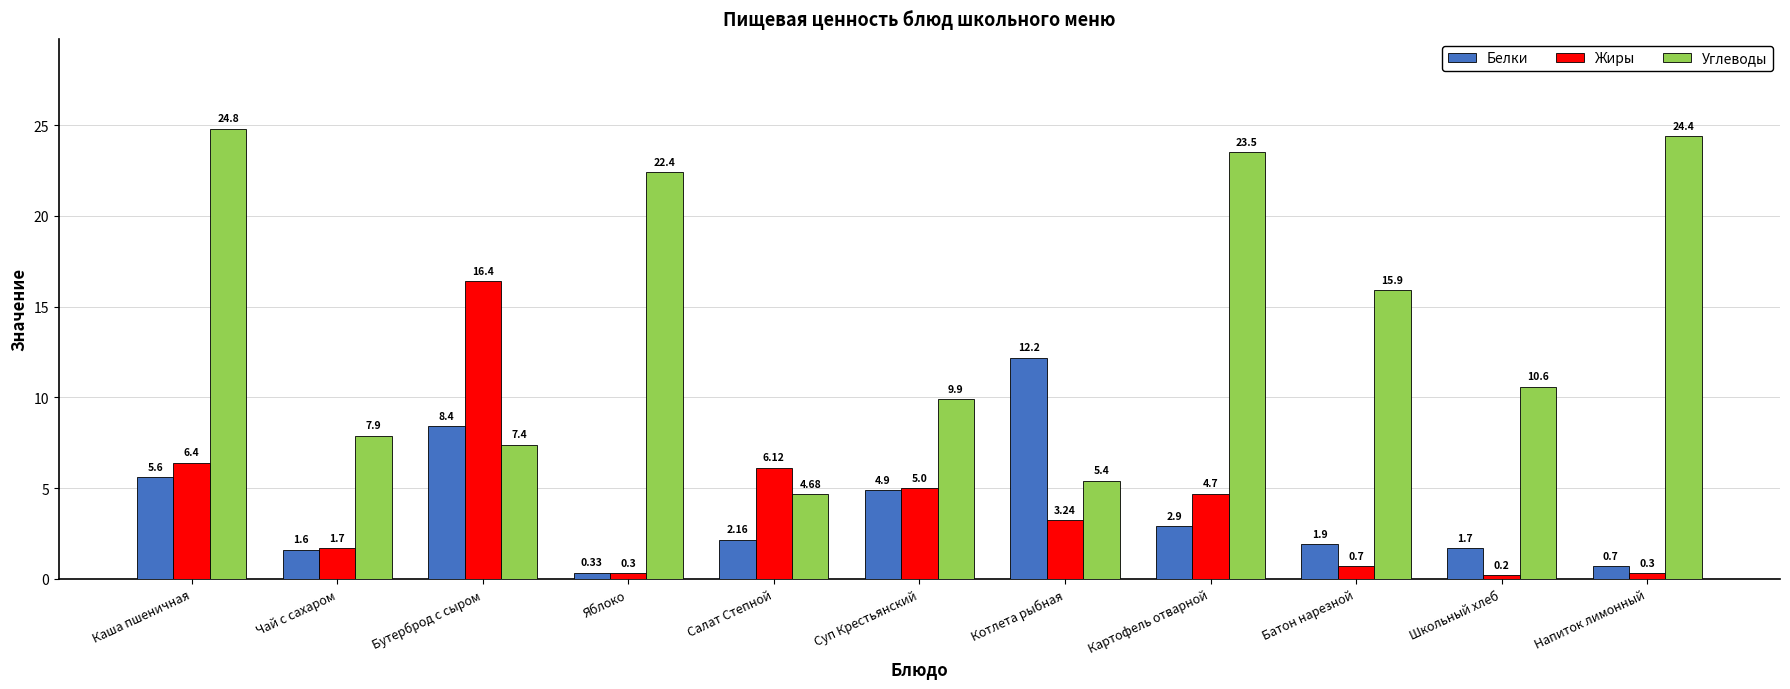

List the labels in order of Углеводы value, smallest first.

Салат Степной, Котлета рыбная, Бутерброд с сыром, Чай с сахаром, Суп Крестьянский, Школьный хлеб, Батон нарезной, Яблоко, Картофель отварной, Напиток лимонный, Каша пшеничная